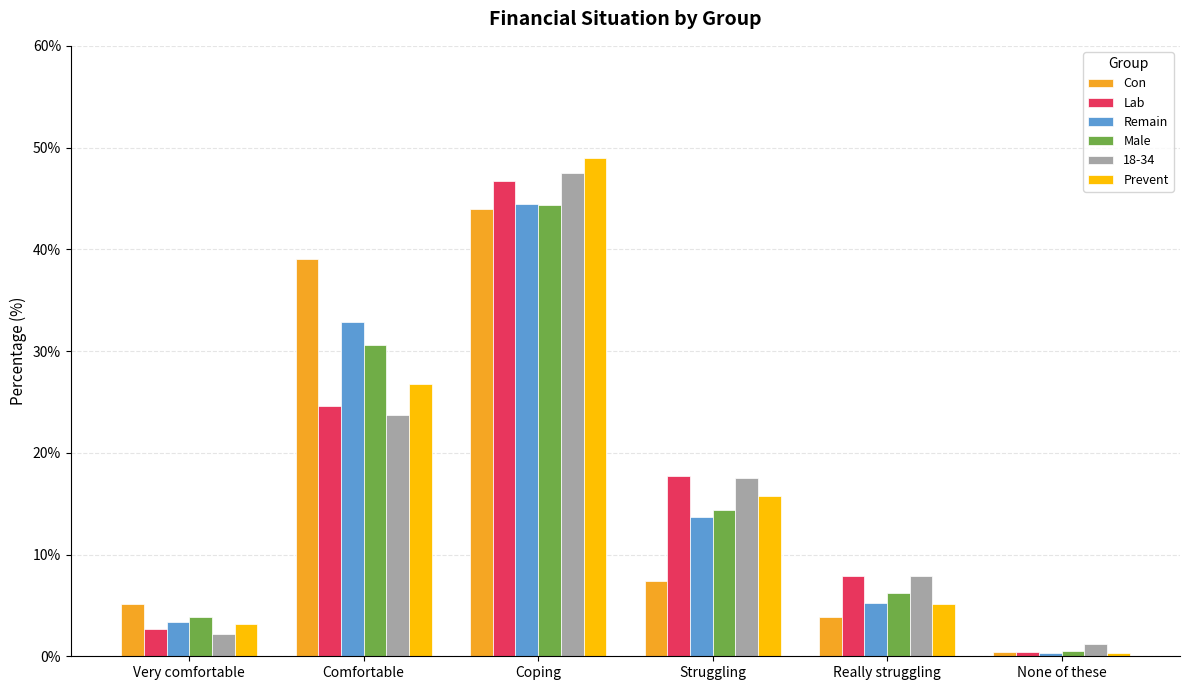

What is the difference between the second highest and minimum values in the Male series?

30.0